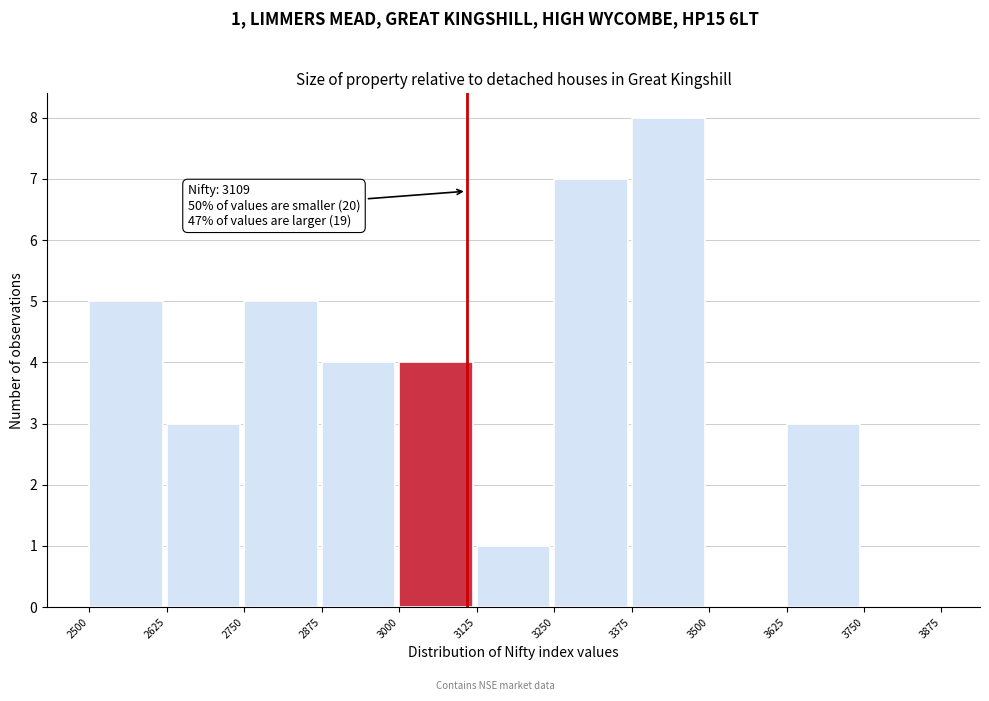

Over which range of the x-axis is the bar tallest?

3375 to 3500